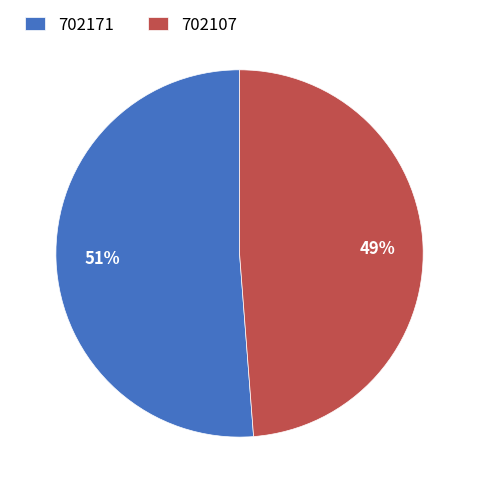

Between 702171 and 702107, which is larger?

702171